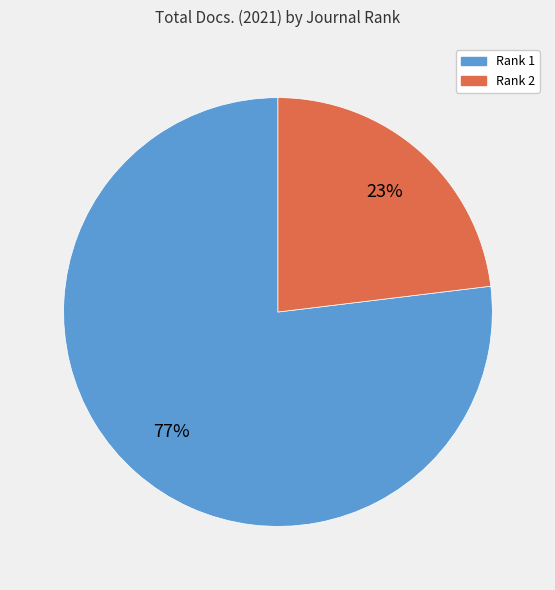

Does any single category account for the majority?

Yes